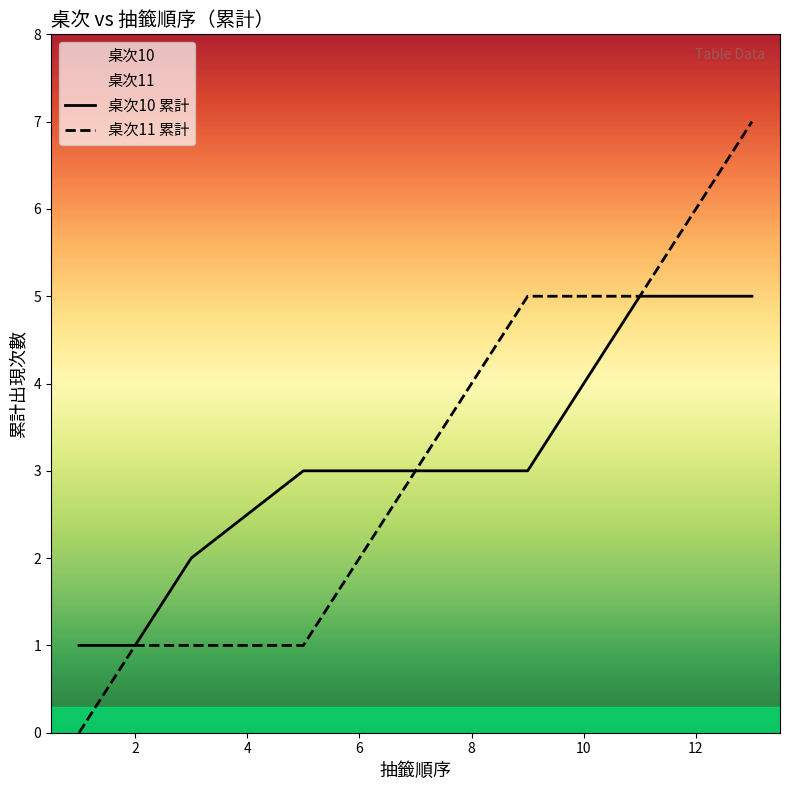

How many values in the 桌次10 累計 series are below 3?

3